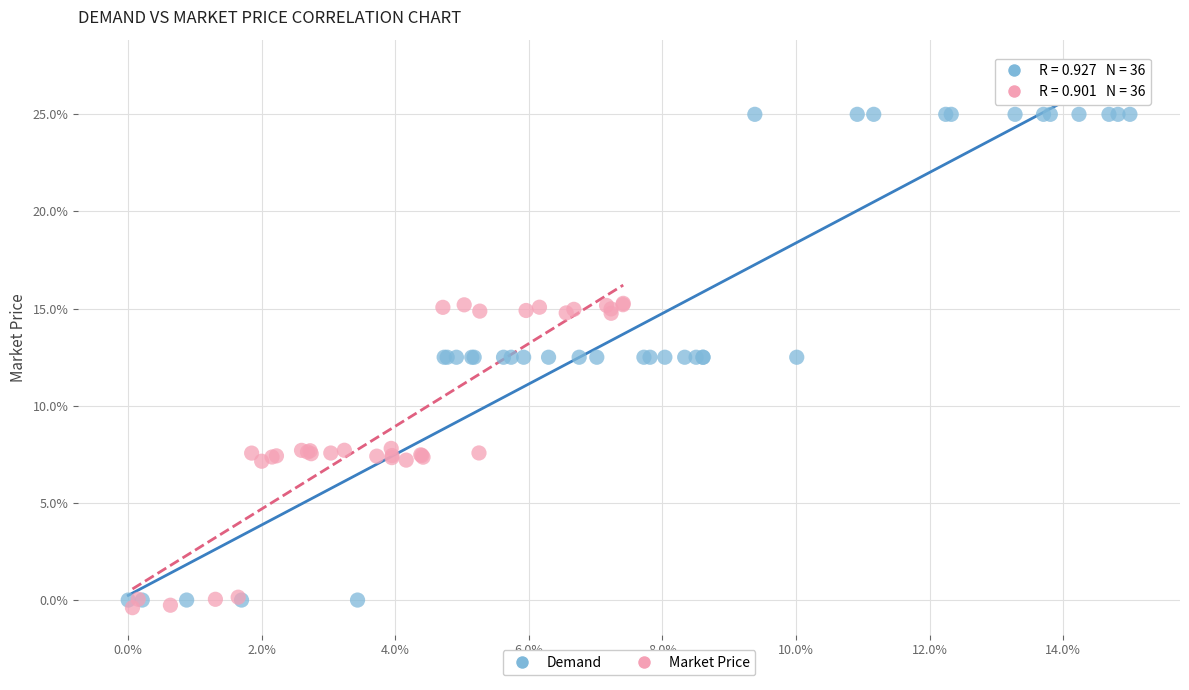

Which series contains the highest Y value?

Demand